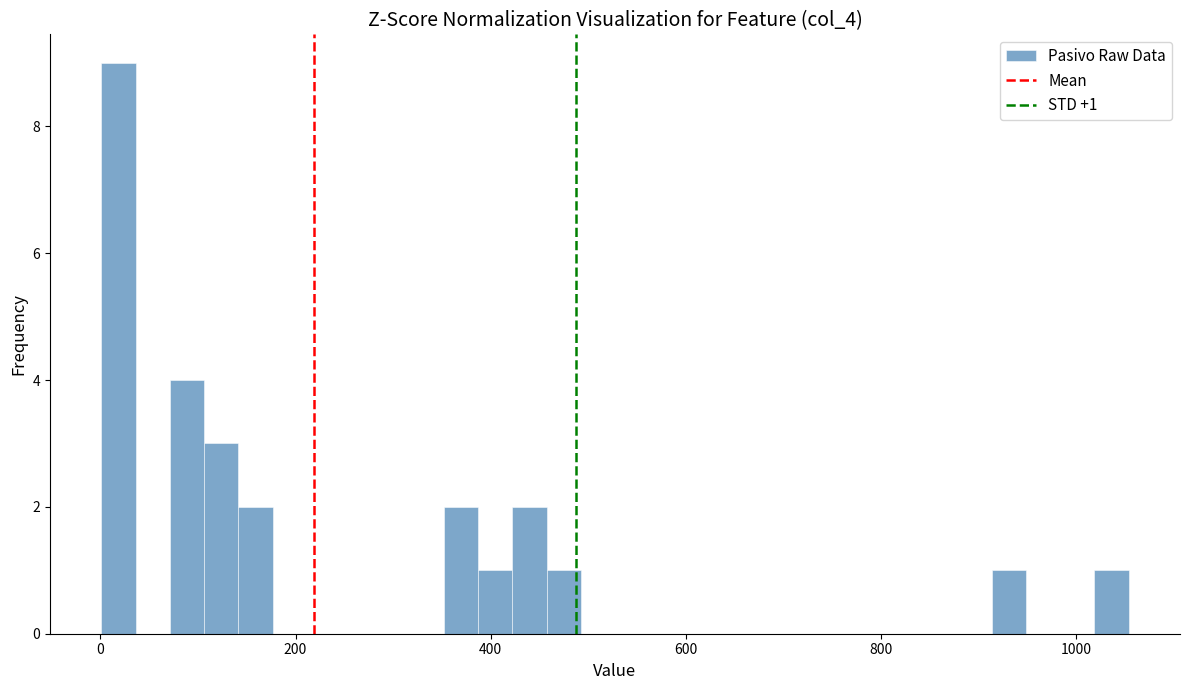

Around what value on the x-axis is the tallest bar? Give the approximate position of its centre, as read against the axis.

20